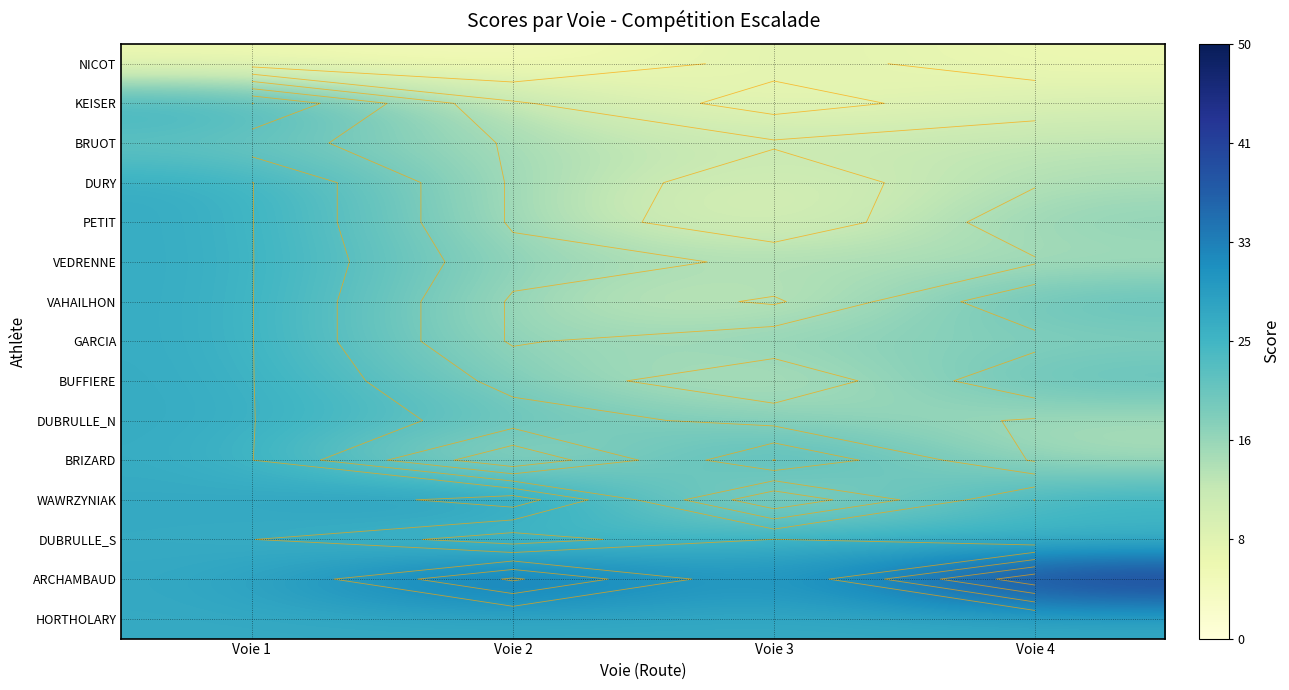

Which series has the largest total across all categories?

ARCHAMBAUD